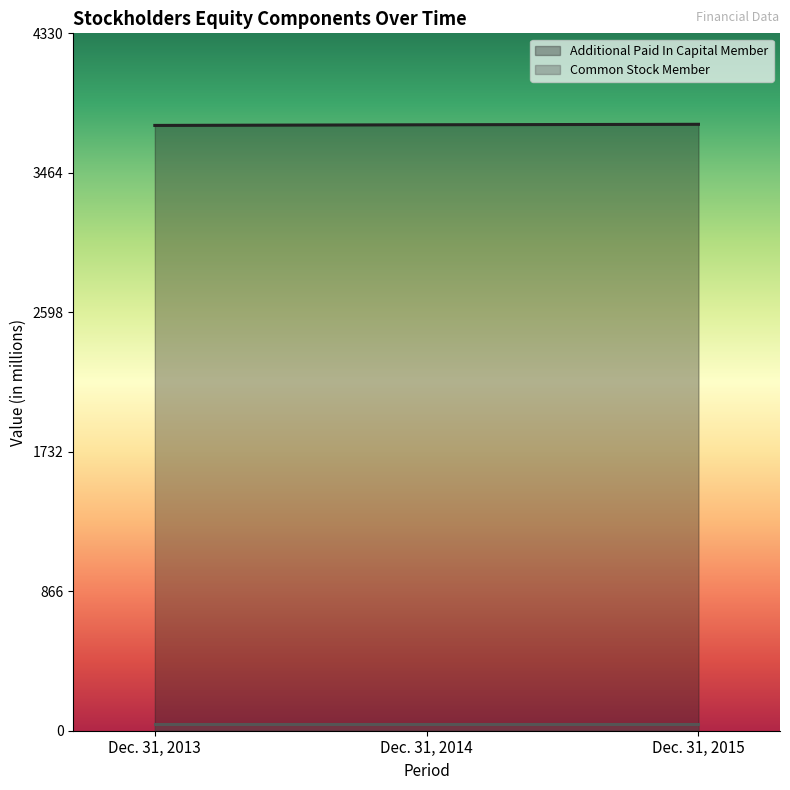

What is the maximum value shown in the chart?

3766